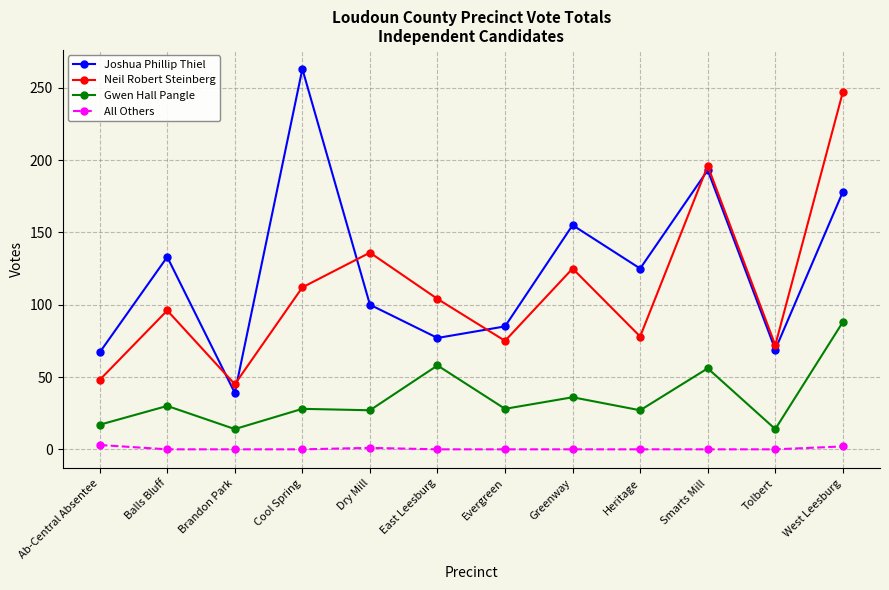

What is the maximum value for Neil Robert Steinberg?

247